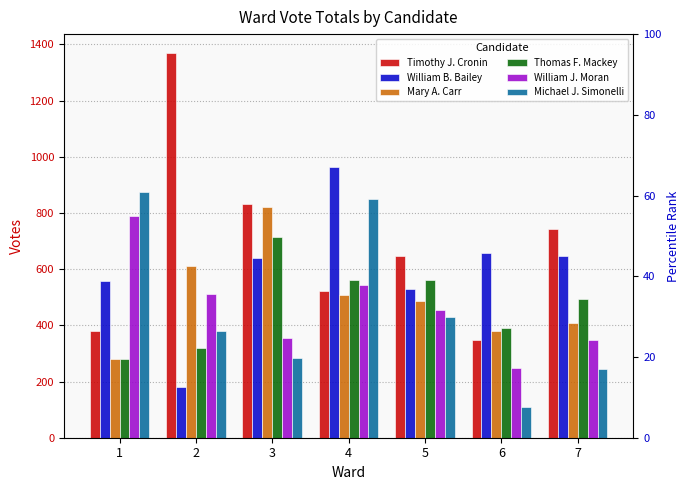

Is the value of William B. Bailey at 5 greater than the value of William J. Moran at 3?

Yes